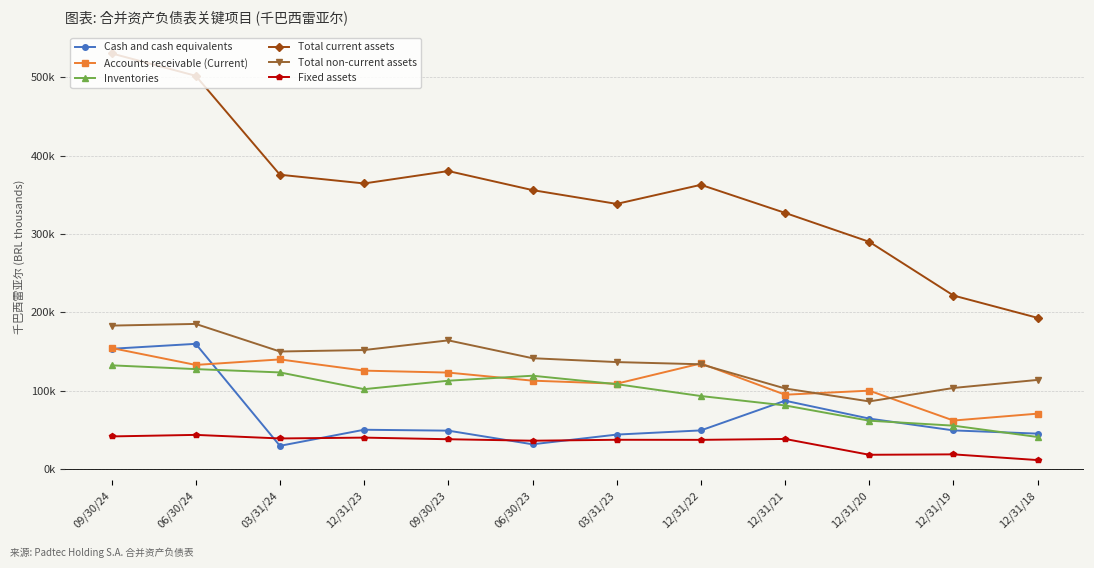

What is the label of the 5th point from the left?

09/30/23